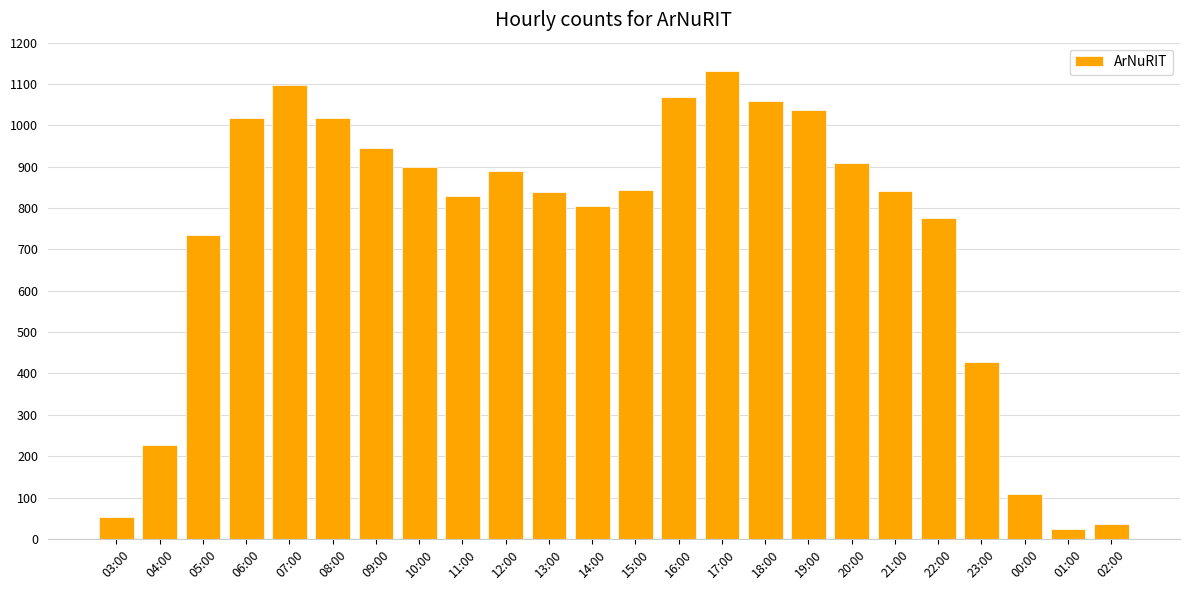

What is the difference between the maximum and second lowest values?

1095